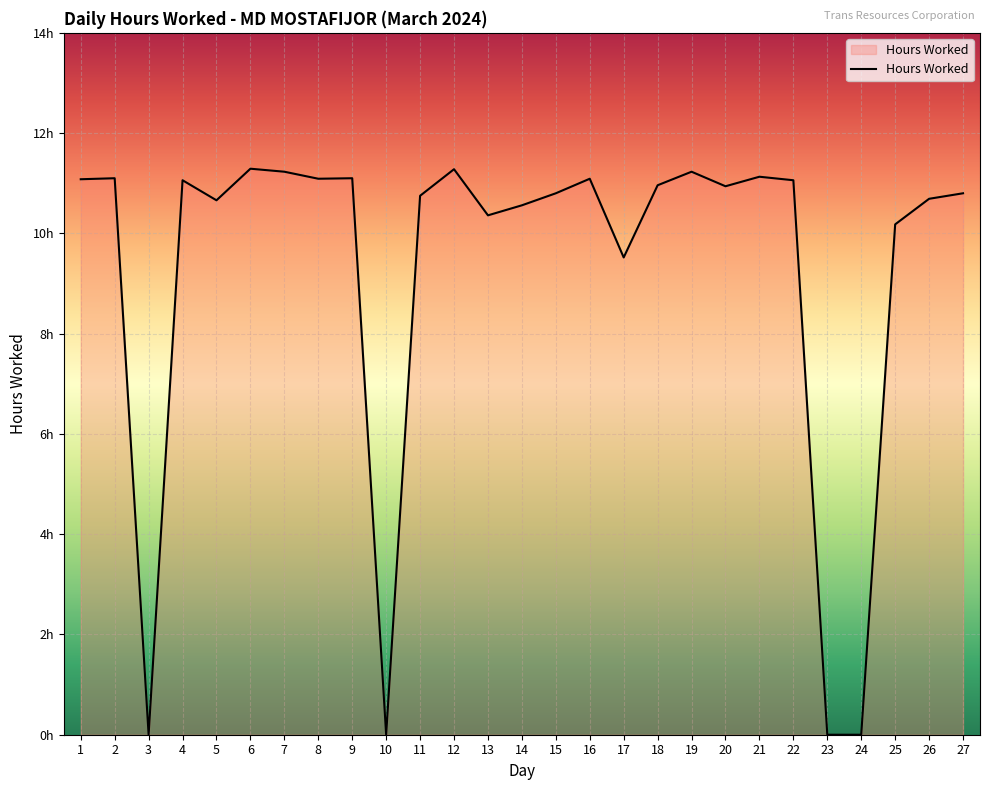

Is this an area chart (filled region under the line)?

Yes